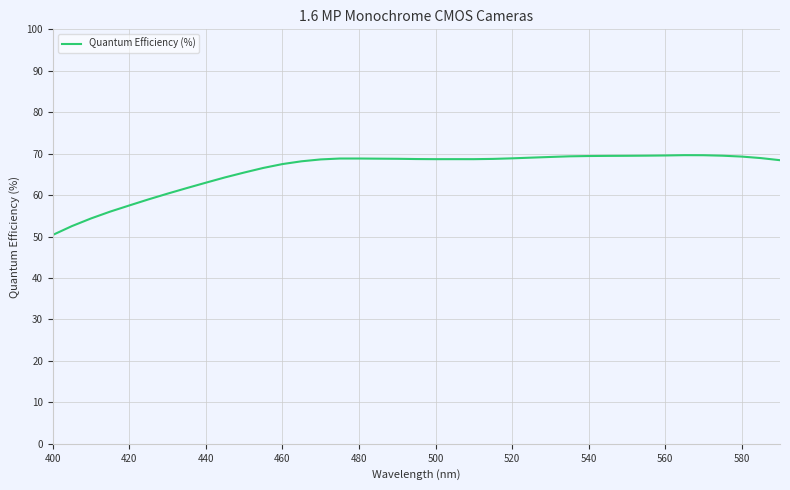

What is the smallest value displayed?

50.4